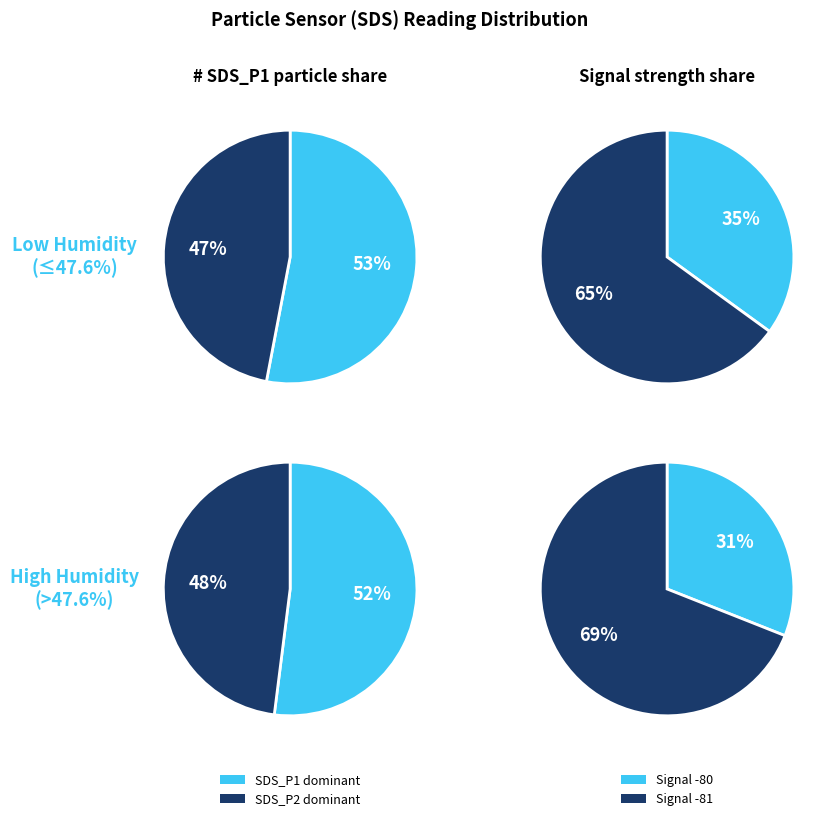

To the nearest percent, what is the difference between the largest and smallest slice percentages?

6%